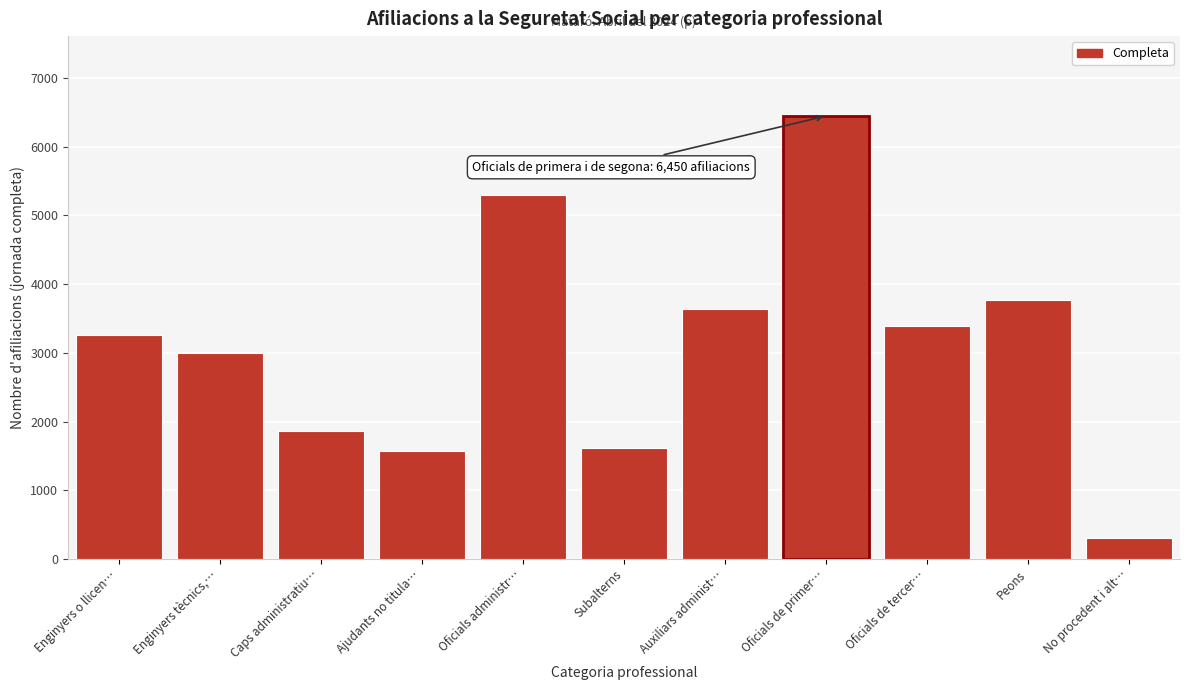

Reading left to right, extract all data points from this chart.

Enginyers o llicen…=3260	Enginyers tècnics,…=3000	Caps administratiu…=1855	Ajudants no titula…=1575	Oficials administr…=5305	Subalterns=1615	Auxiliars administ…=3640	Oficials de primer…=6450	Oficials de tercer…=3390	Peons=3770	No procedent i alt…=300